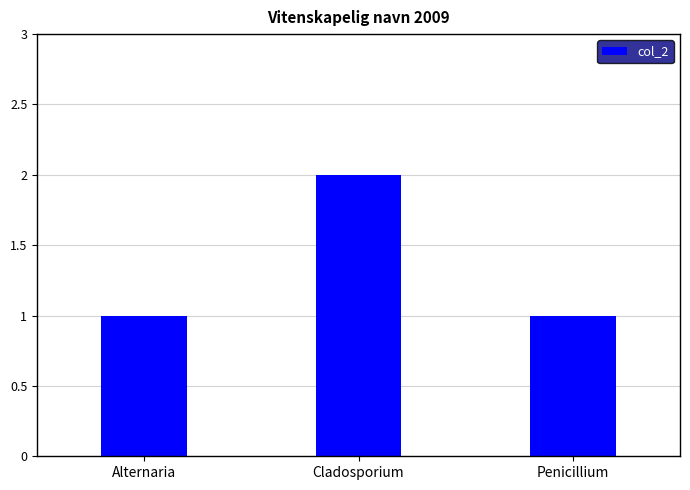

What is the label of the 2nd bar from the left?

Cladosporium